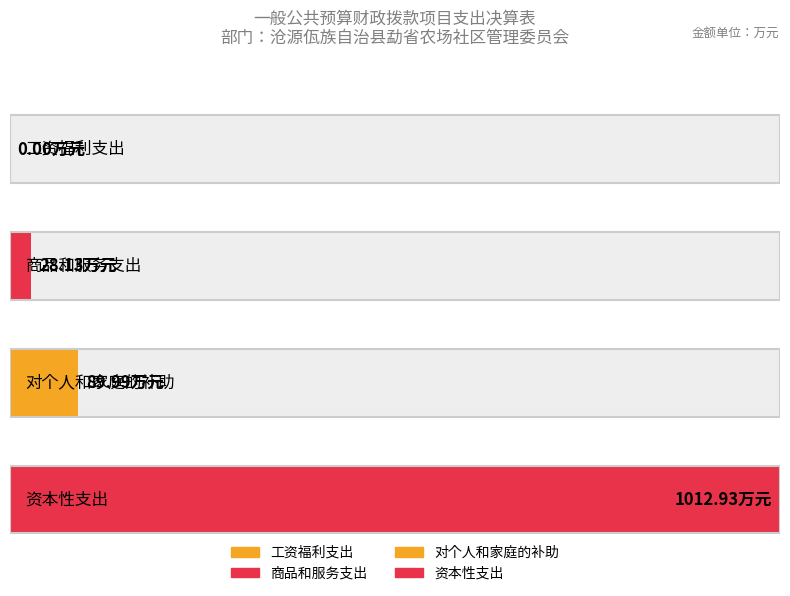

What is the difference between the maximum and second lowest values?

984.8